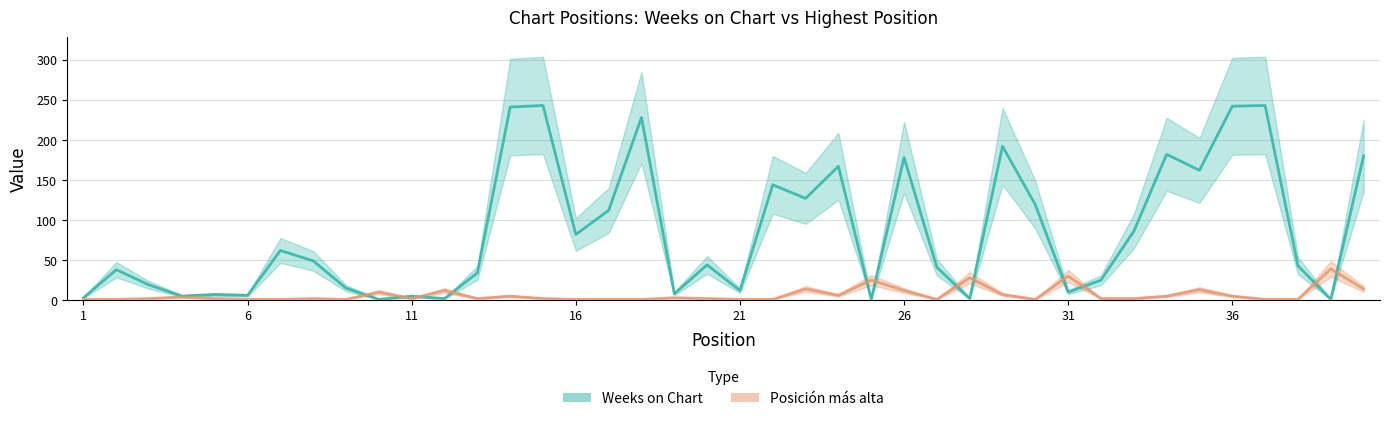

How many data points in Posición más alta are above 2?

17